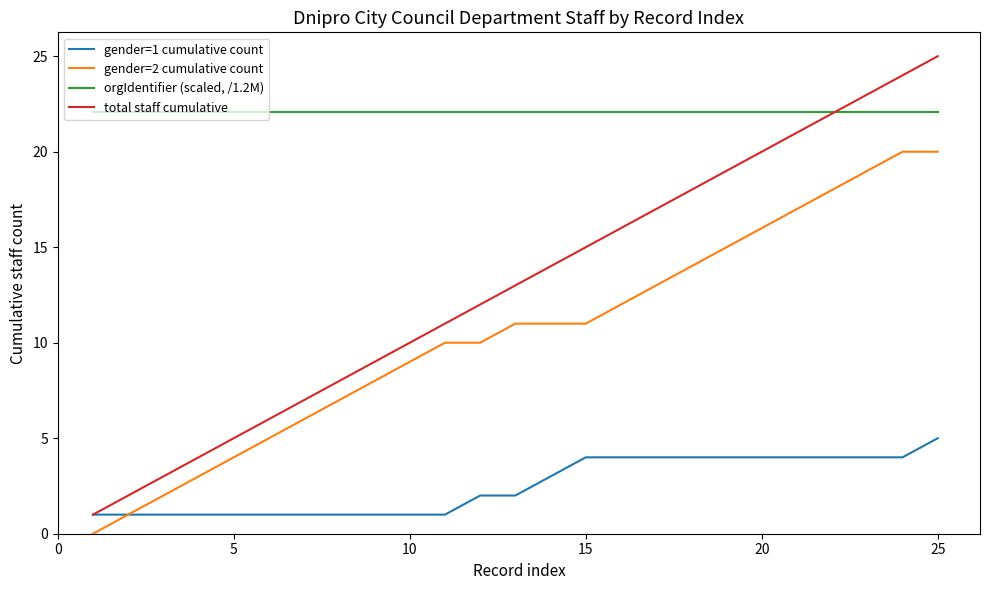

True or false: gender=1 cumulative count and orgIdentifier (scaled, /1.2M) cross at least once.

False